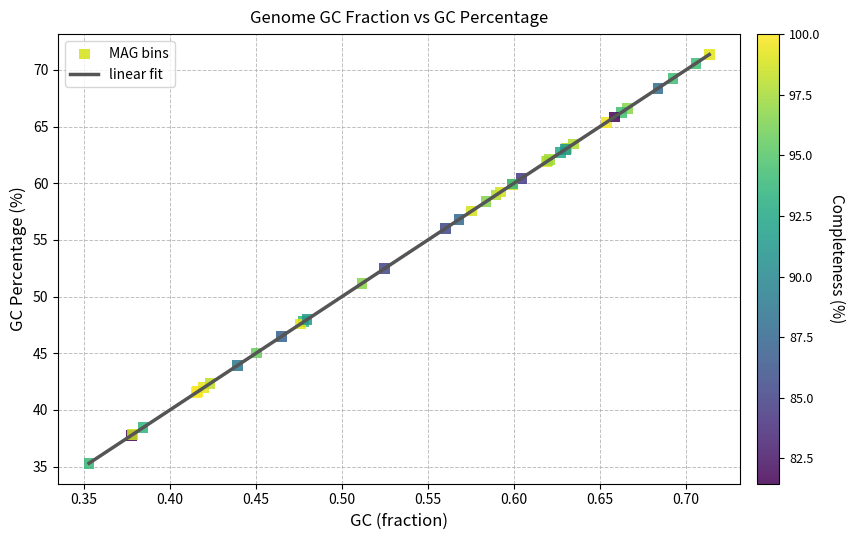

What is the maximum value shown in the chart?

71.4